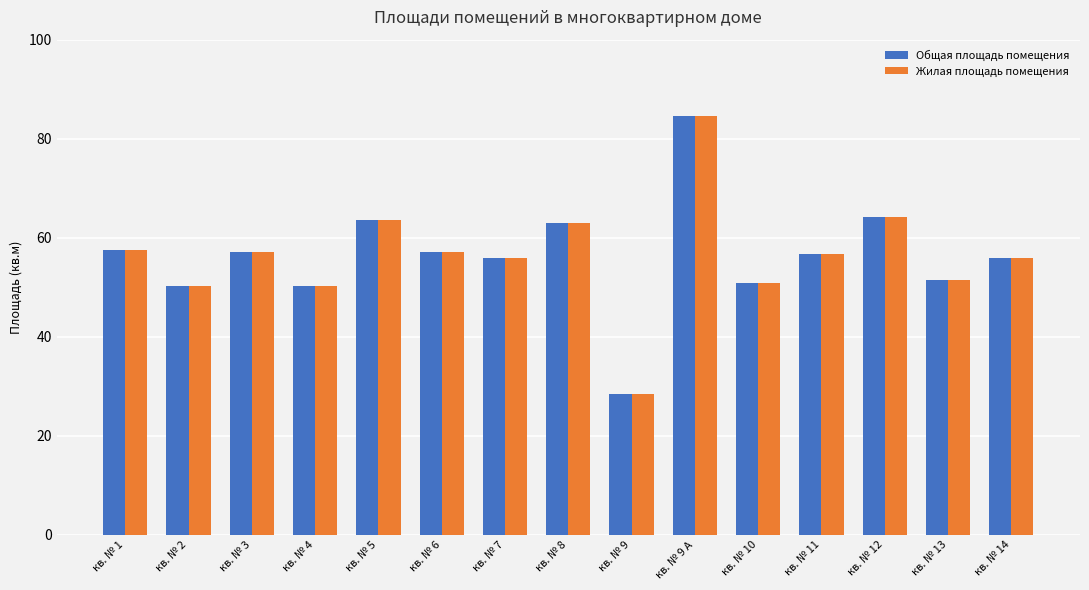

At which category does the chart reach its minimum across all series?

кв. № 9